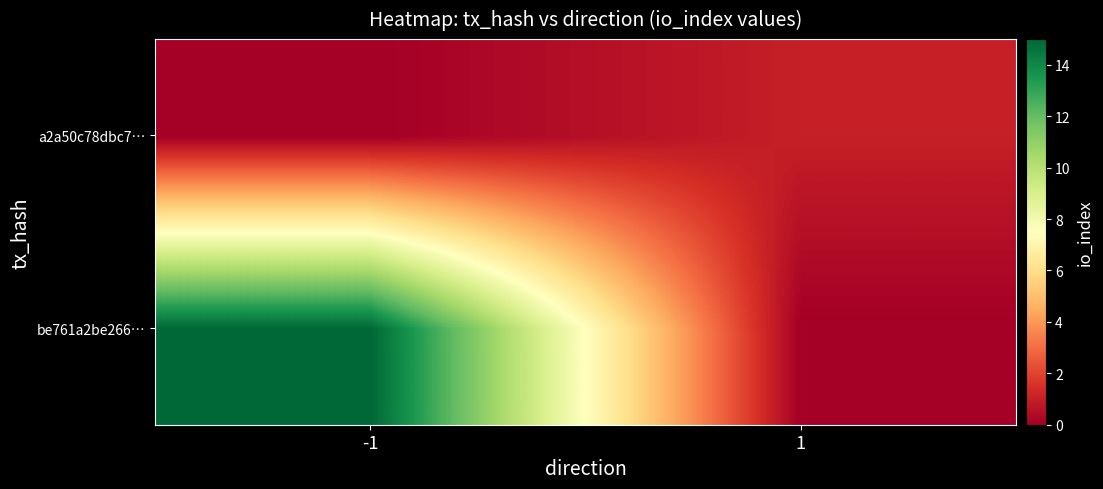

Reading left to right, list all the values displayed in this chart.

be761a2be266…: -1=15	1=0
a2a50c78dbc7…: -1=0	1=1